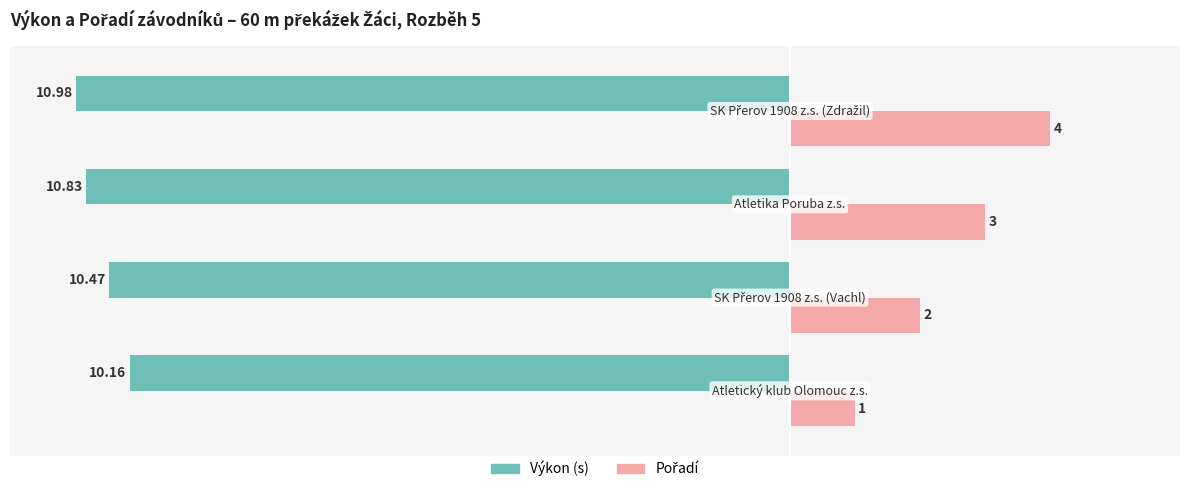

How many categories are shown in the chart?

4